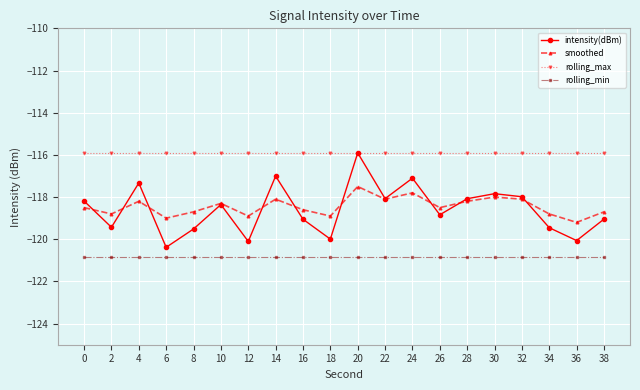

At which category does smoothed reach its first local valley?

2